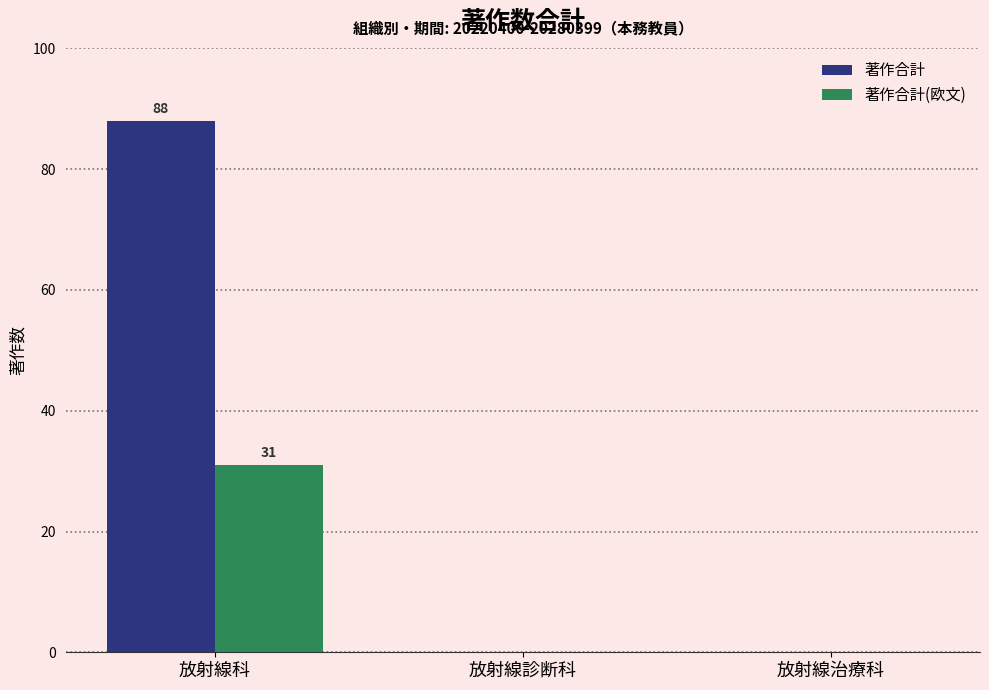

How many data points does each series have?

3